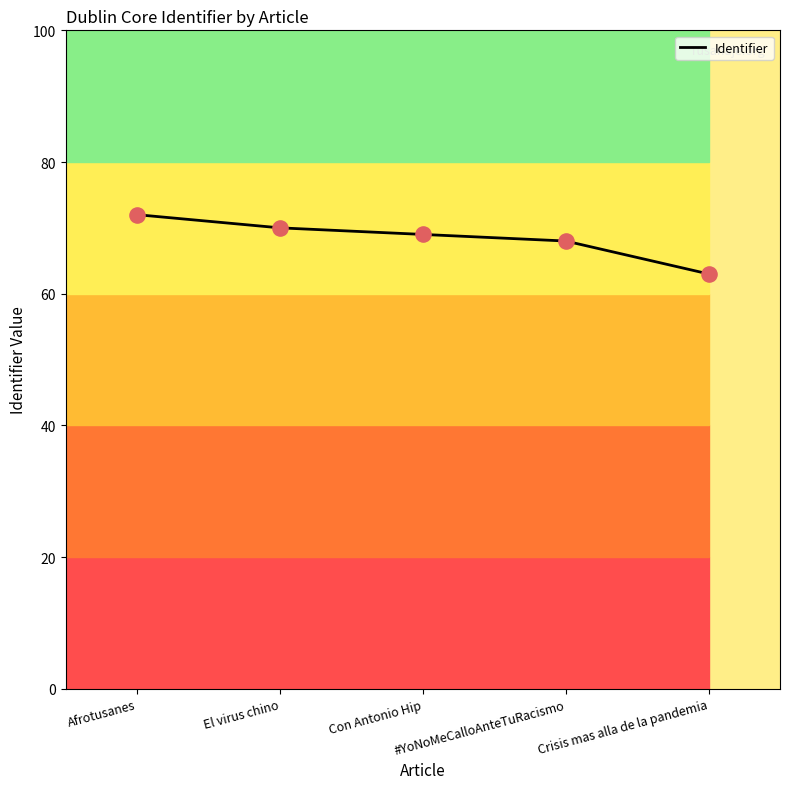

Which has a higher value, Con Antonio Hip or #YoNoMeCalloAnteTuRacismo?

Con Antonio Hip